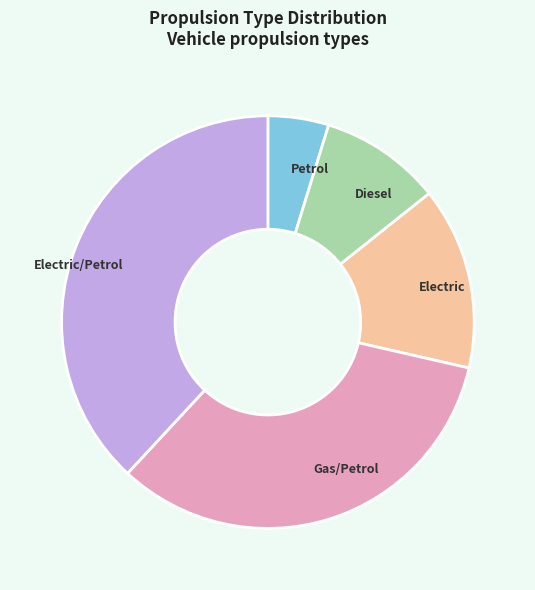

Rank the categories by value from highest to lowest.

Electric/Petrol, Gas/Petrol, Electric, Diesel, Petrol